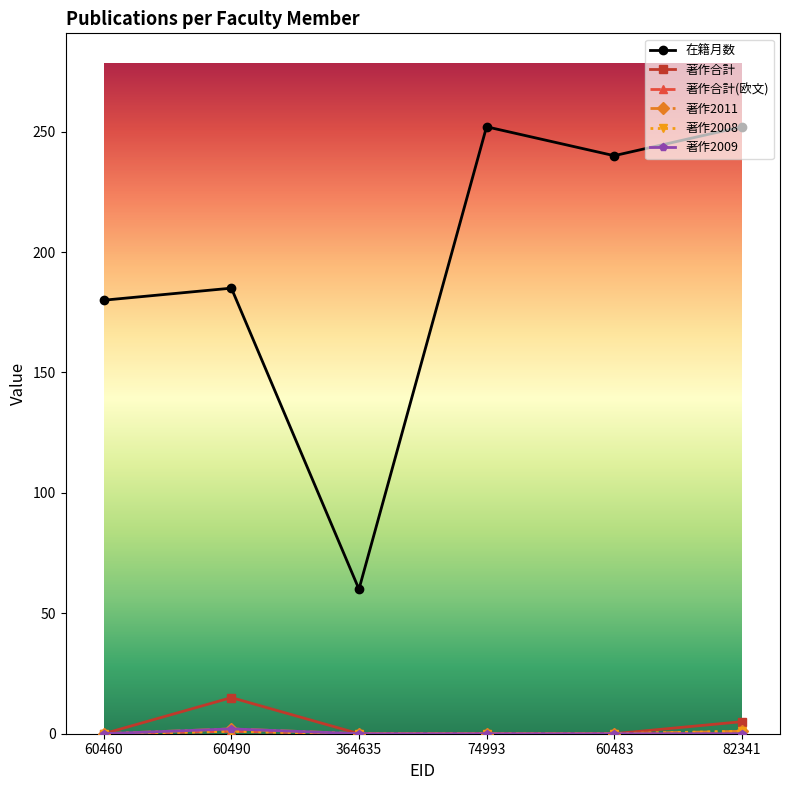

At which label is 著作合計 closest to 7?

82341